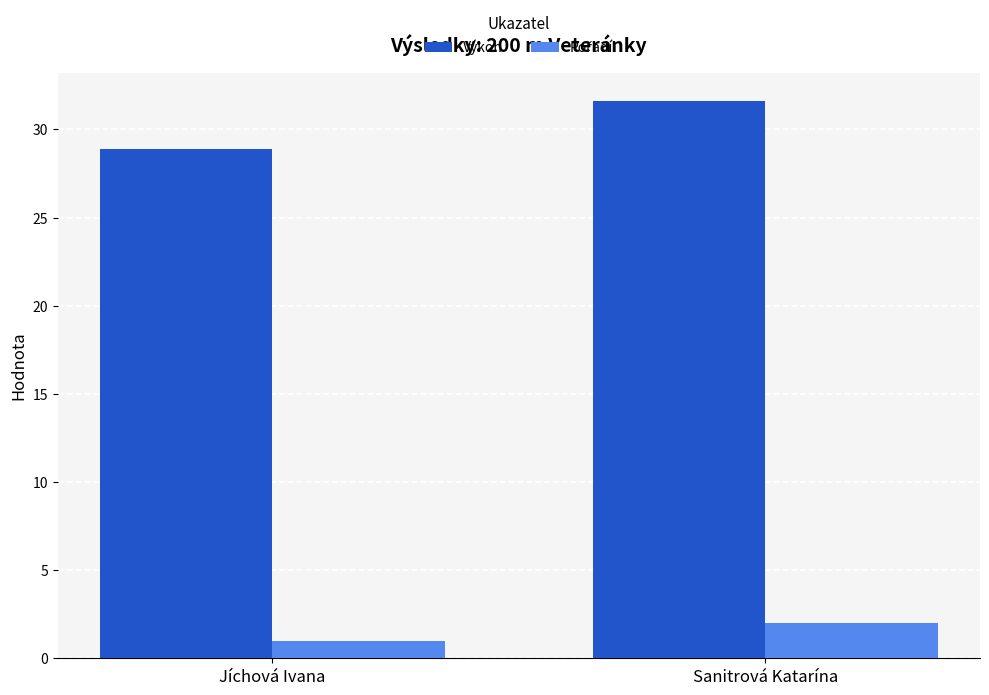

What is the total value across all series at Sanitrová Katarína?

33.6